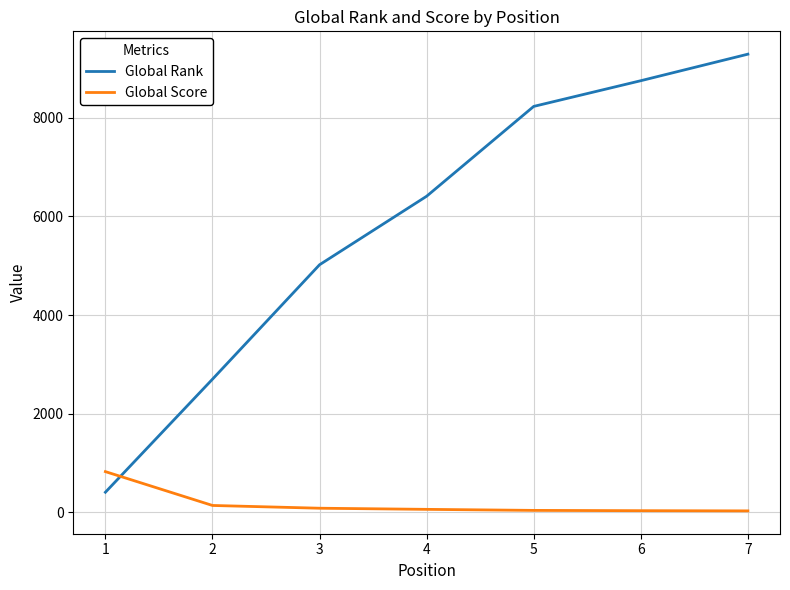

Is the value of Global Score at 4 greater than the value of Global Rank at 6?

No